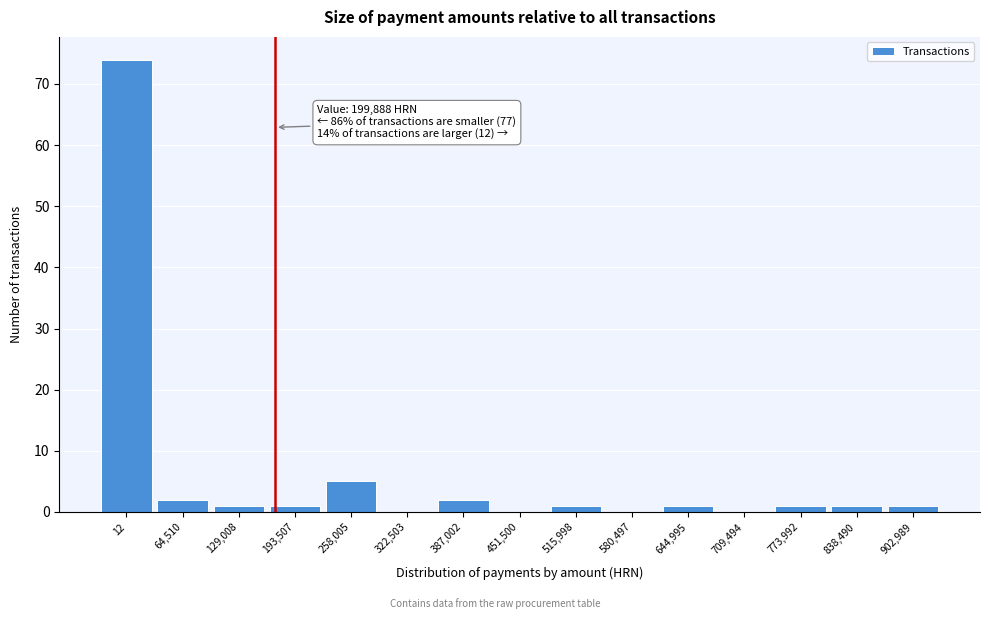

Reading left to right, transcribe all the data shown in this chart.

12=74	64,510=2	129,008=1	193,507=1	258,005=5	322,503=0	387,002=2	451,500=0	515,998=1	580,497=0	644,995=1	709,494=0	773,992=1	838,490=1	902,989=1